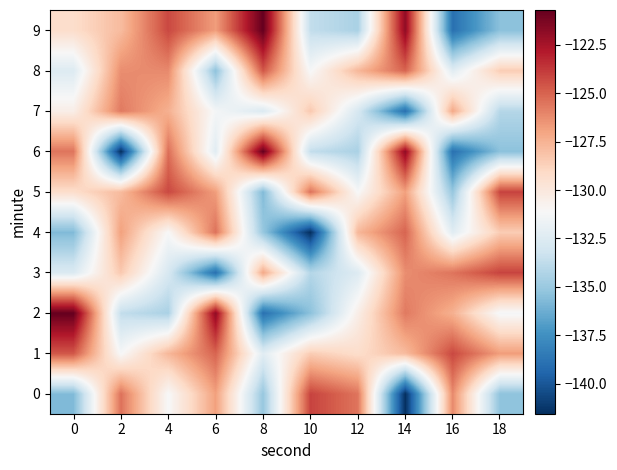

What is the total value across all series at 8?

-1302.9